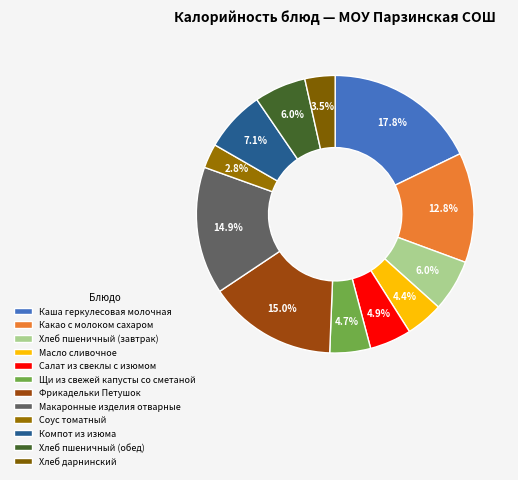

The Масло сливочное slice represents 15% of the pie. True or false?

False